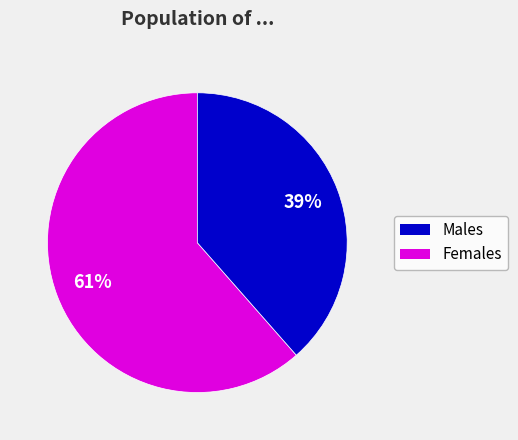

Is there any slice that represents more than half of the pie?

Yes